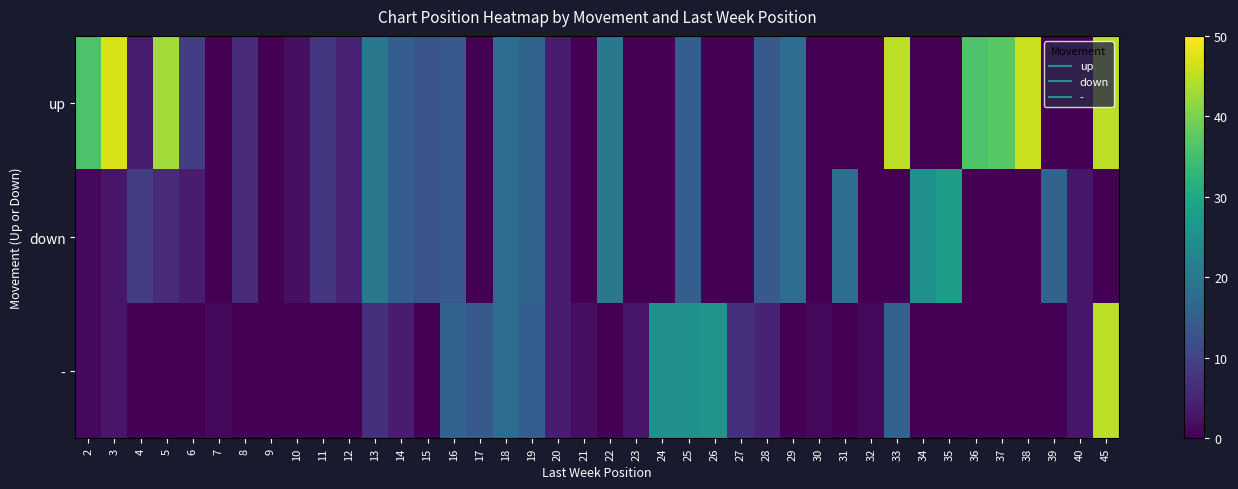

Reading right to left, transcribe all the data shown in this chart.

up: 45=45	40=0	39=0	38=46	37=37	36=36	35=0	34=0	33=45	32=0	31=0	30=0	29=18	28=14	27=0	26=0	25=15	24=0	23=0	22=20	21=0	20=4	19=16	18=18	17=0	16=14	15=13	14=15	13=20	12=5	11=8	10=2	9=0	8=6	7=0	6=9	5=43	4=4	3=47	2=36
down: 45=0	40=3	39=16	38=0	37=0	36=0	35=28	34=25	33=0	32=0	31=18	30=0	29=18	28=14	27=0	26=0	25=15	24=0	23=0	22=20	21=0	20=4	19=16	18=18	17=0	16=14	15=13	14=15	13=20	12=5	11=8	10=2	9=0	8=6	7=0	6=4	5=6	4=9	3=3	2=1
-: 45=45	40=3	39=0	38=0	37=0	36=0	35=0	34=0	33=16	32=1	31=0	30=1	29=0	28=5	27=7	26=26	25=25	24=25	23=3	22=0	21=2	20=4	19=15	18=18	17=14	16=16	15=0	14=4	13=7	12=0	11=0	10=0	9=0	8=0	7=1	6=0	5=0	4=0	3=3	2=1